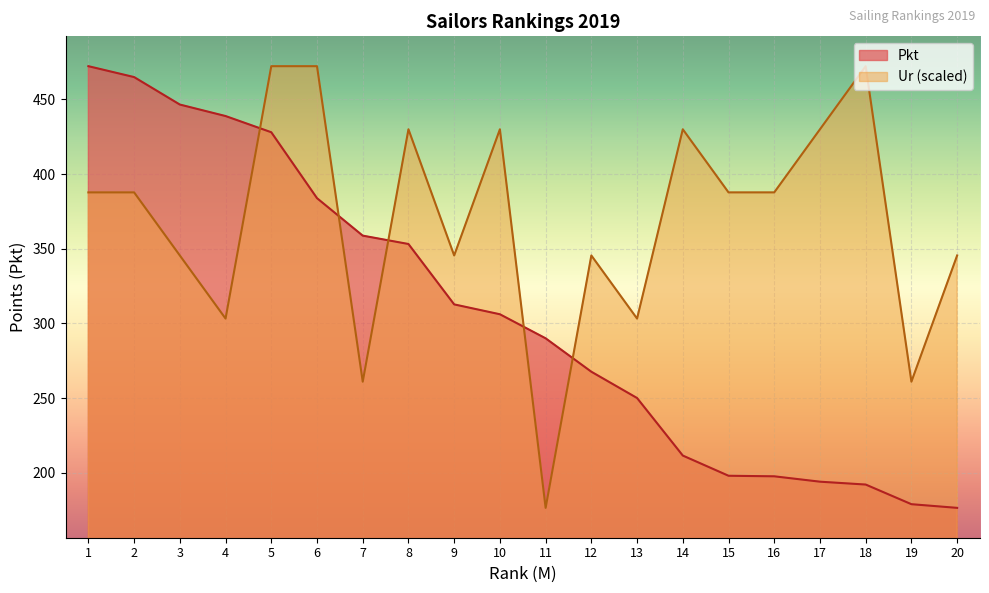

How many times do Pkt and Ur cross each other?

5